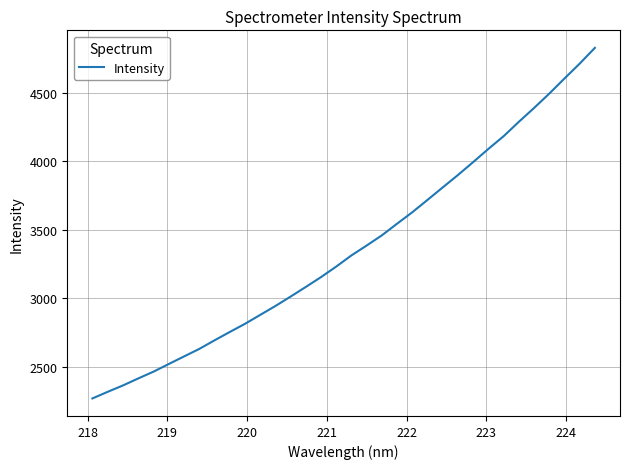

How many lines are shown in the chart?

1